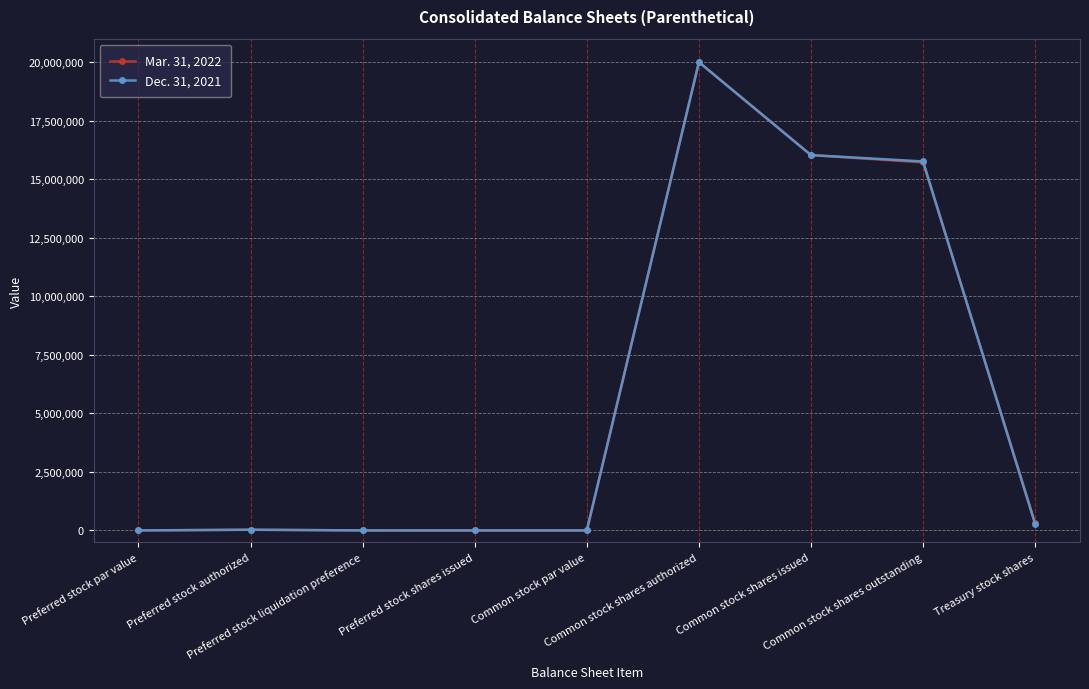

How many distinct data groups are displayed?

2